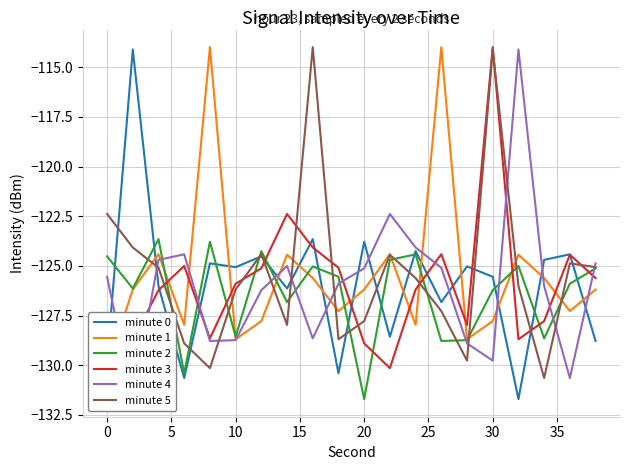

Between 20 and 30, which series saw the biggest shift?

minute 3